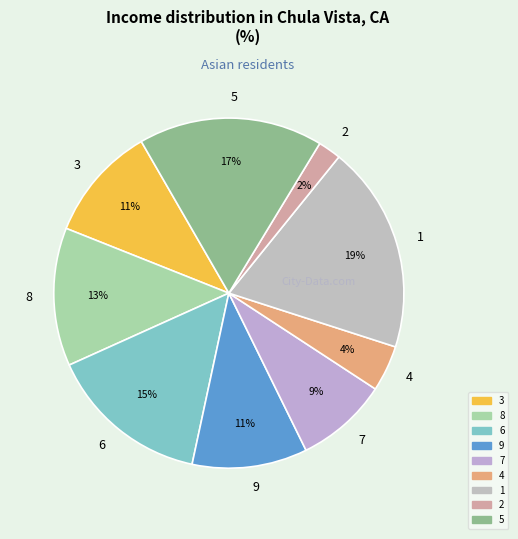

The 4 slice represents 4% of the pie. True or false?

True